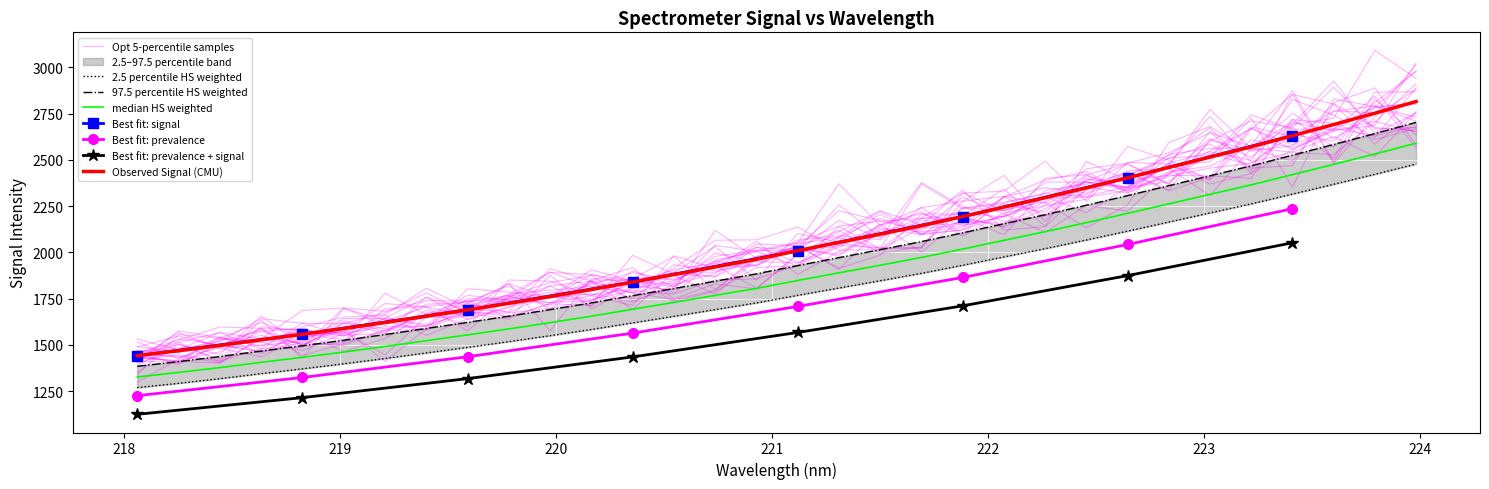

True or false: the data shows 1494.8 at 218.8244.

True